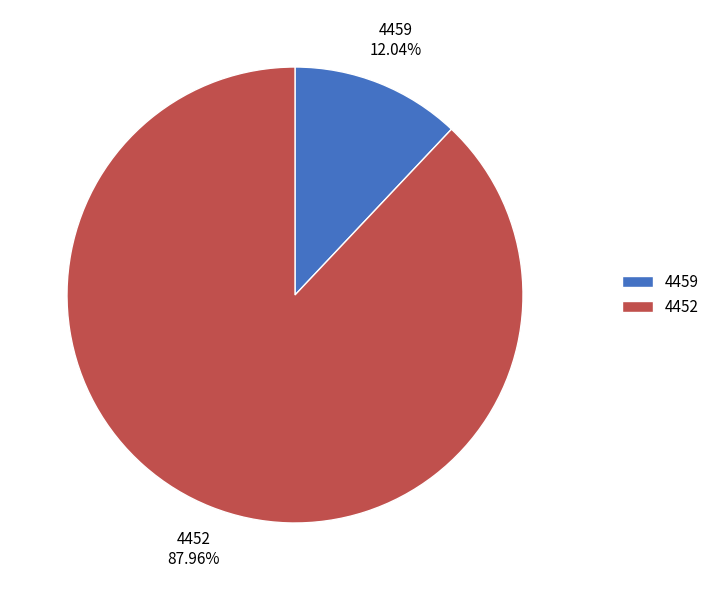

Which has a higher value, 4459 or 4452?

4452